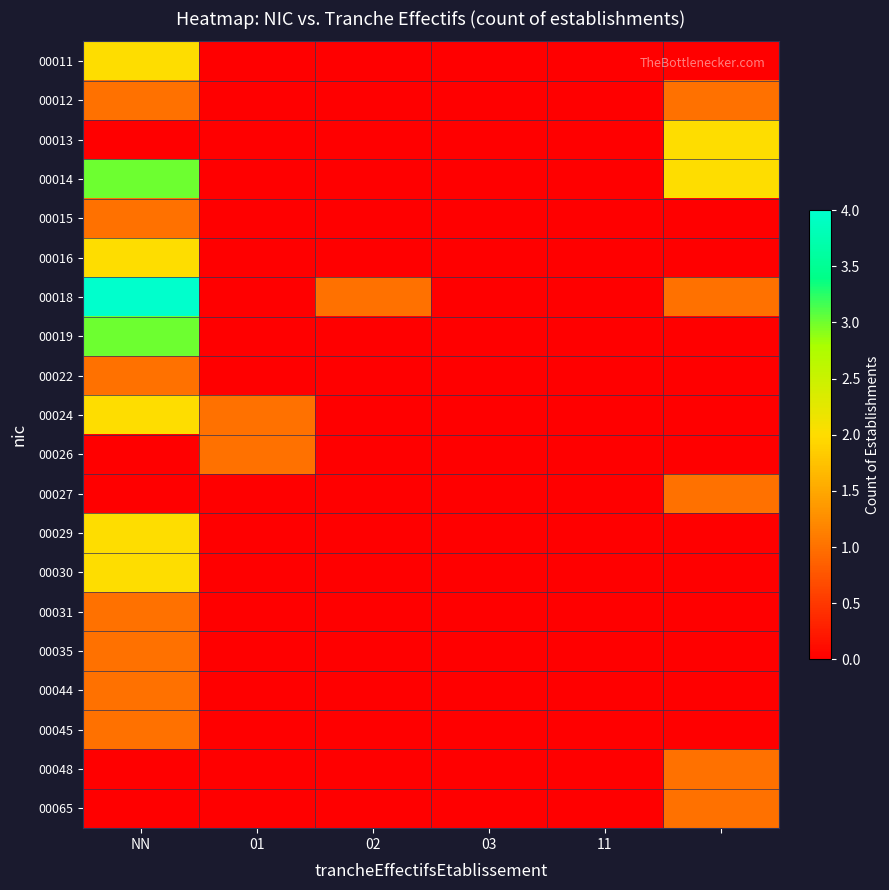

Count the number of categories in the chart.

6